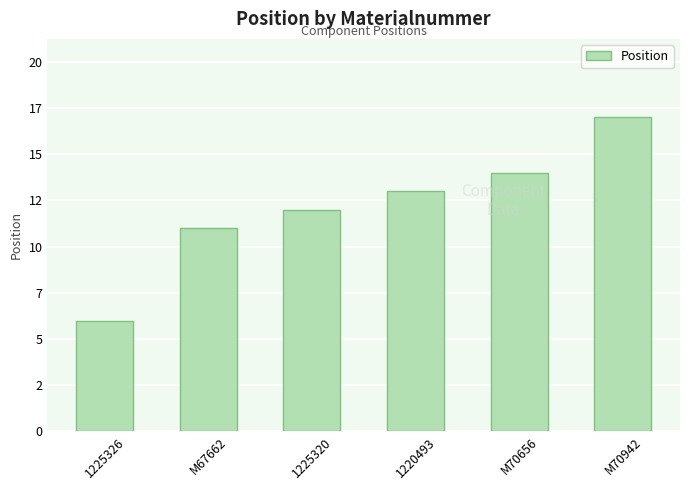

What is the greatest value displayed?

17